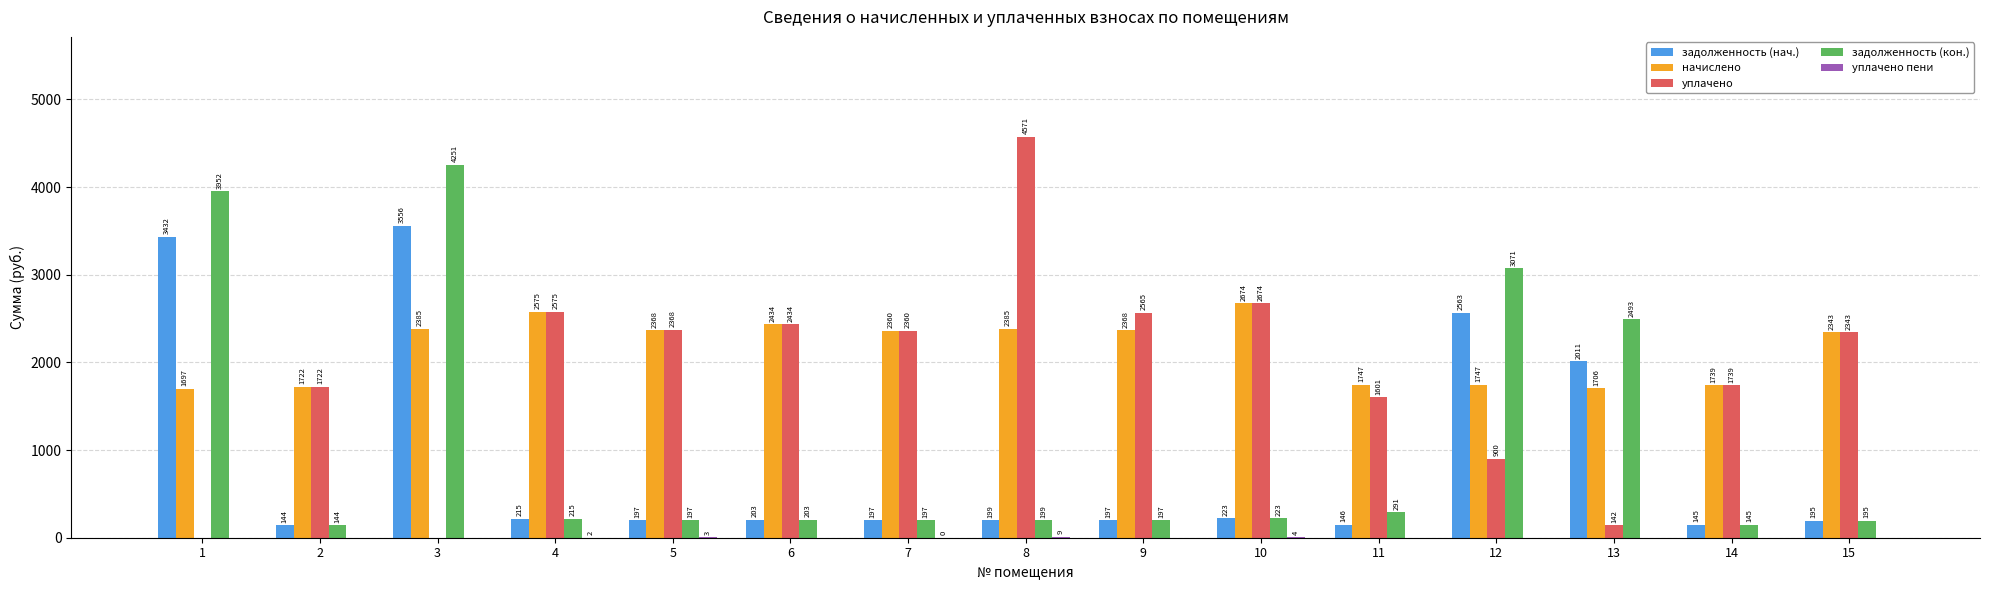

Which series changed the most between 4 and 8?

уплачено